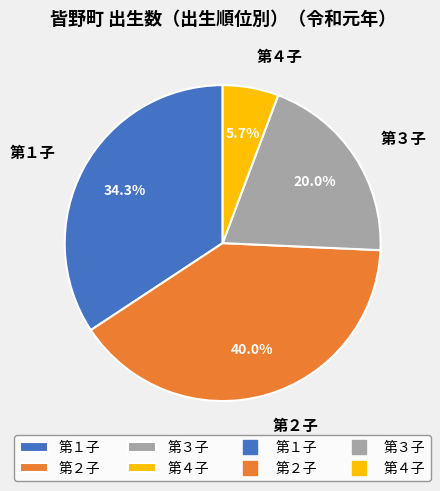

Which has a higher value, 第２子 or 第４子?

第２子